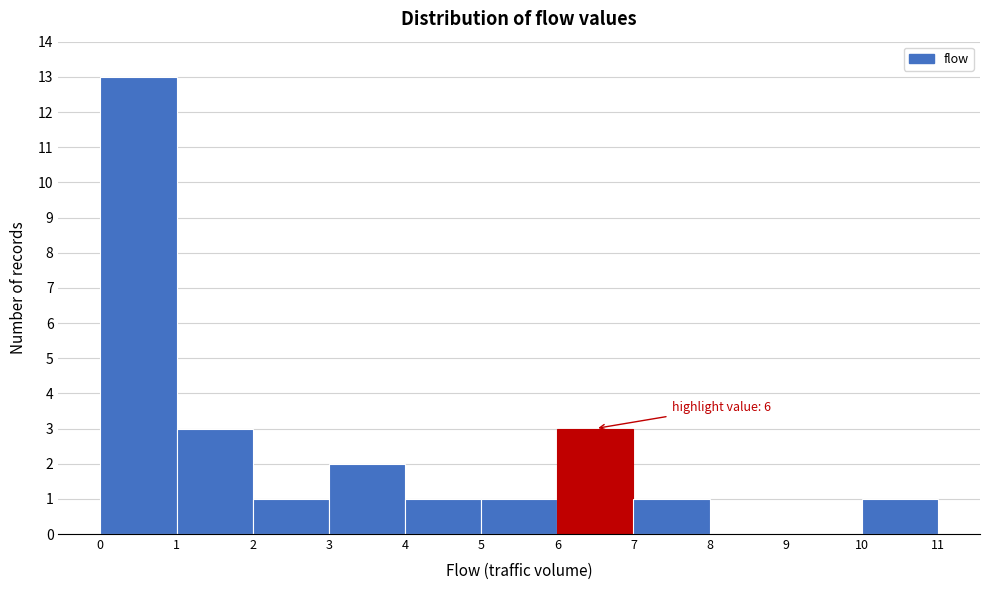

Over which range of the x-axis is the bar tallest?

0 to 1